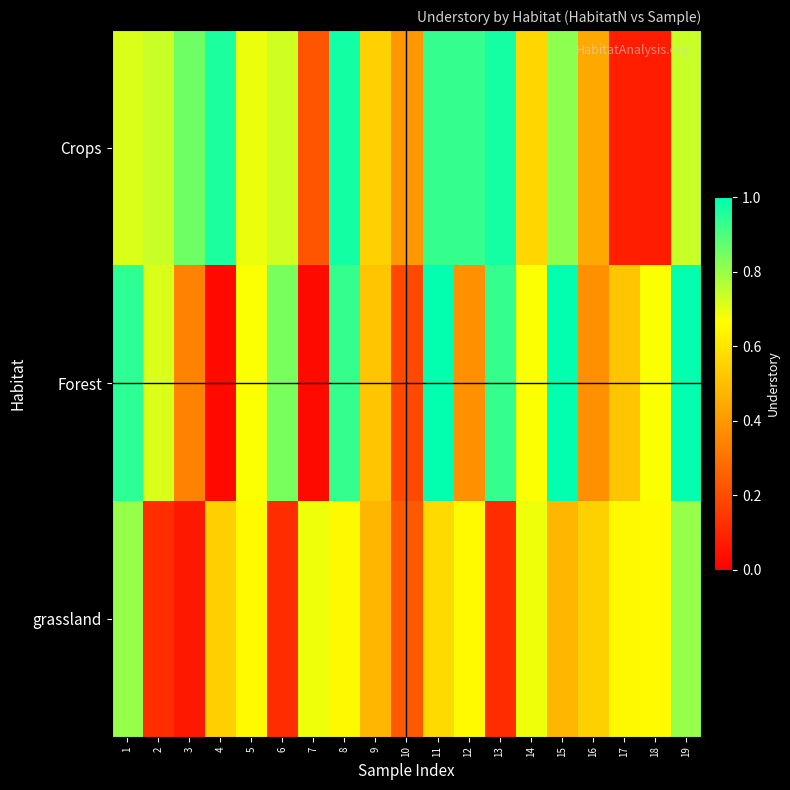

Which series has the largest range (max minus min)?

Forest